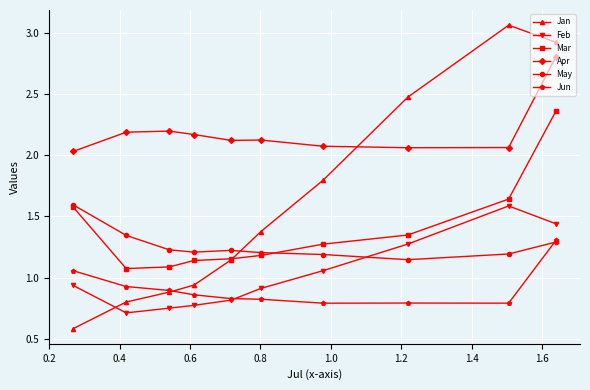

Which series has the widest spread of values?

Jan